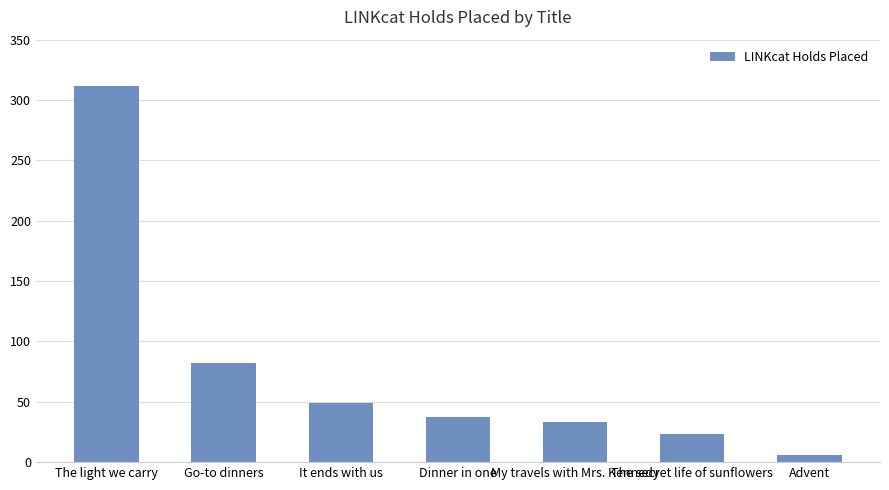

List the labels in order of value, largest first.

The light we carry, Go-to dinners, It ends with us, Dinner in one, My travels with Mrs. Kennedy, The secret life of sunflowers, Advent